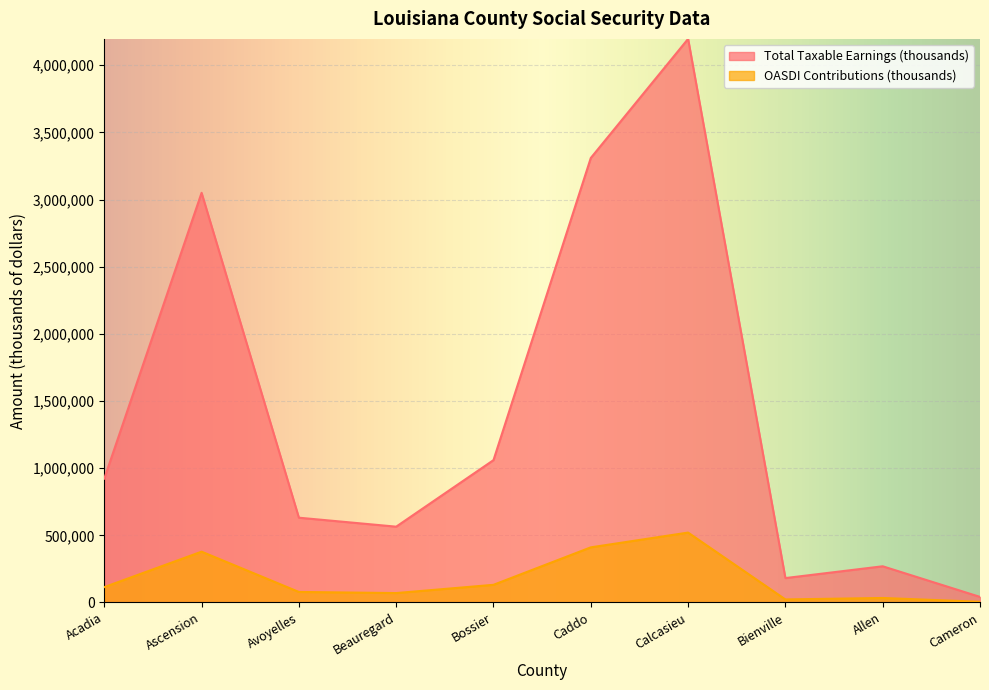

What is the label of the 6th point from the right?

Bossier